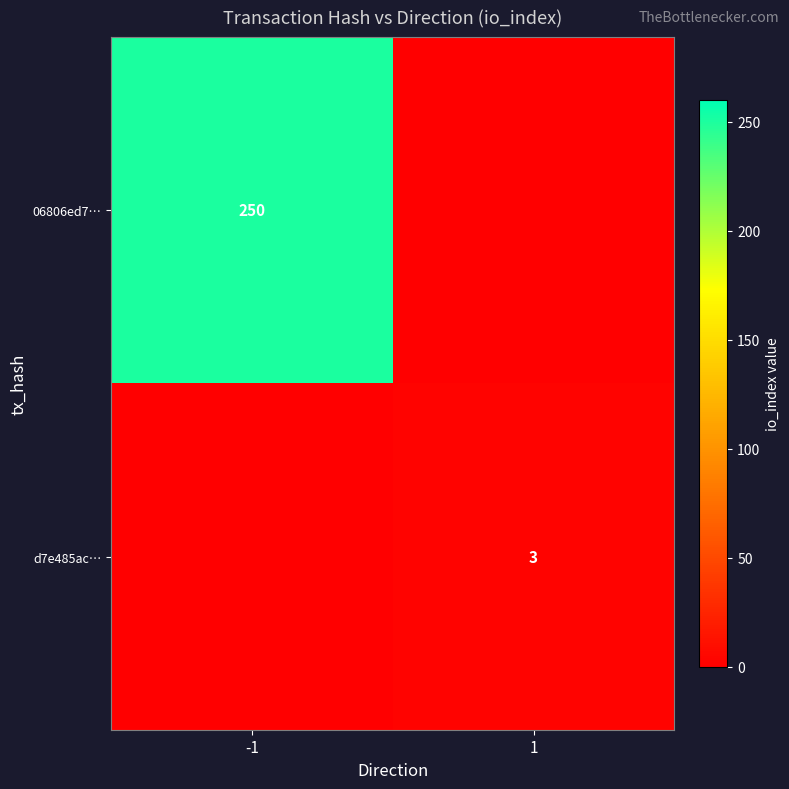

True or false: 06806ed7… has a value of 250 at -1.

True